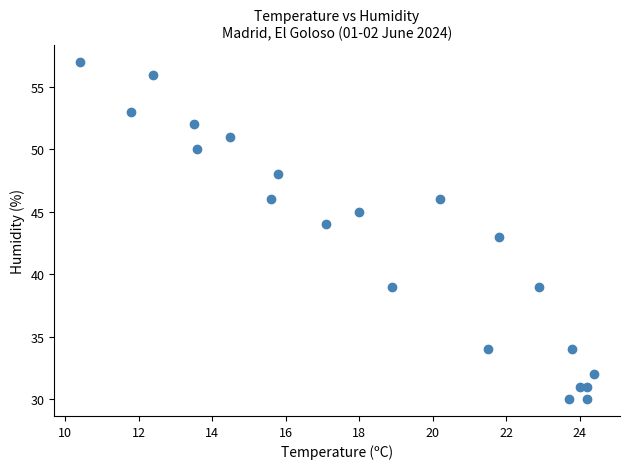

What is the range of Y values (max minus min)?

27